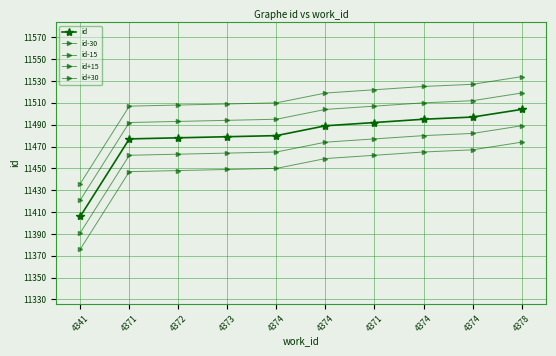

What is the maximum value shown in the chart?

11534